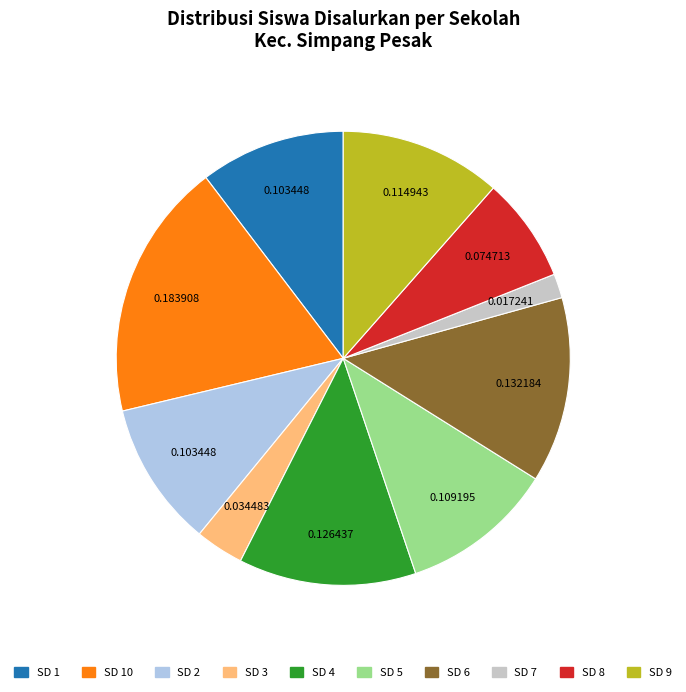

Does any single category account for the majority?

No